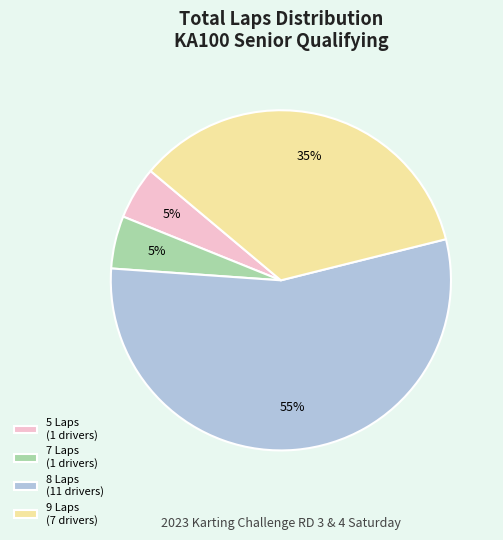

Approximately how many times larger is the value at 8 Laps (11 drivers) compared to 9 Laps (7 drivers)?

1.6